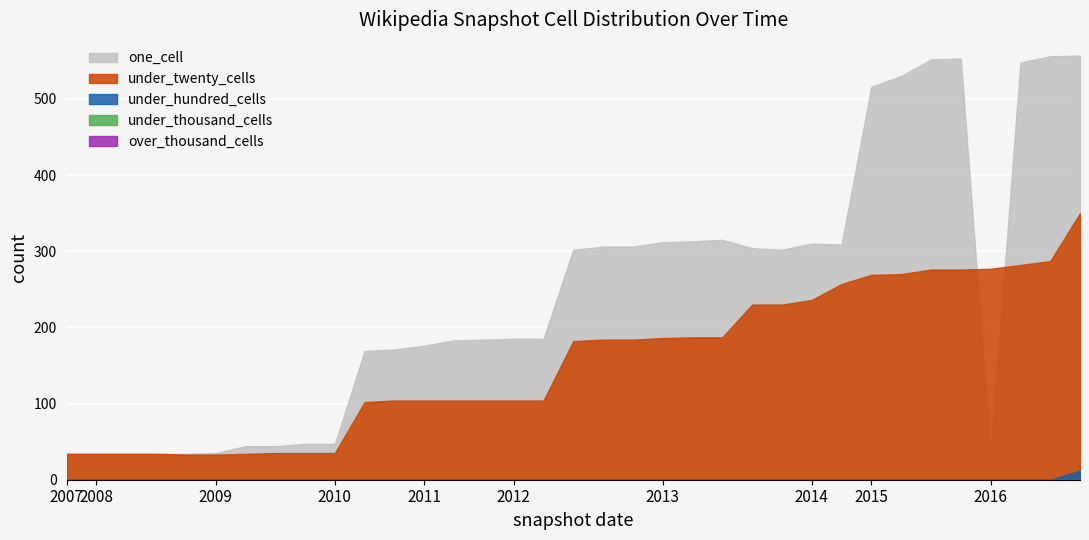

How many positive values does the under_hundred_cells series have?

1